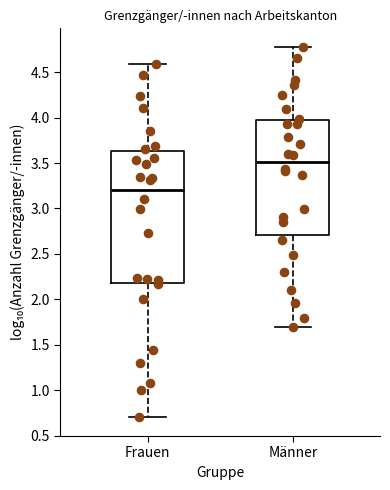

Where does the lower whisker of the box for Männer end on the y-axis? The values are not printed on the chart, so give them approximately, as read against the axis.

1.70